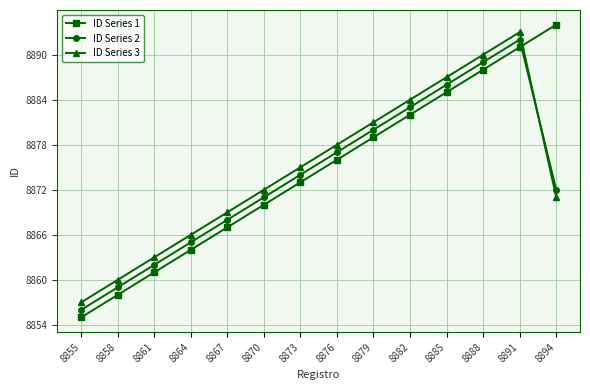

How many interior local peaks does the ID Series 3 series have?

1